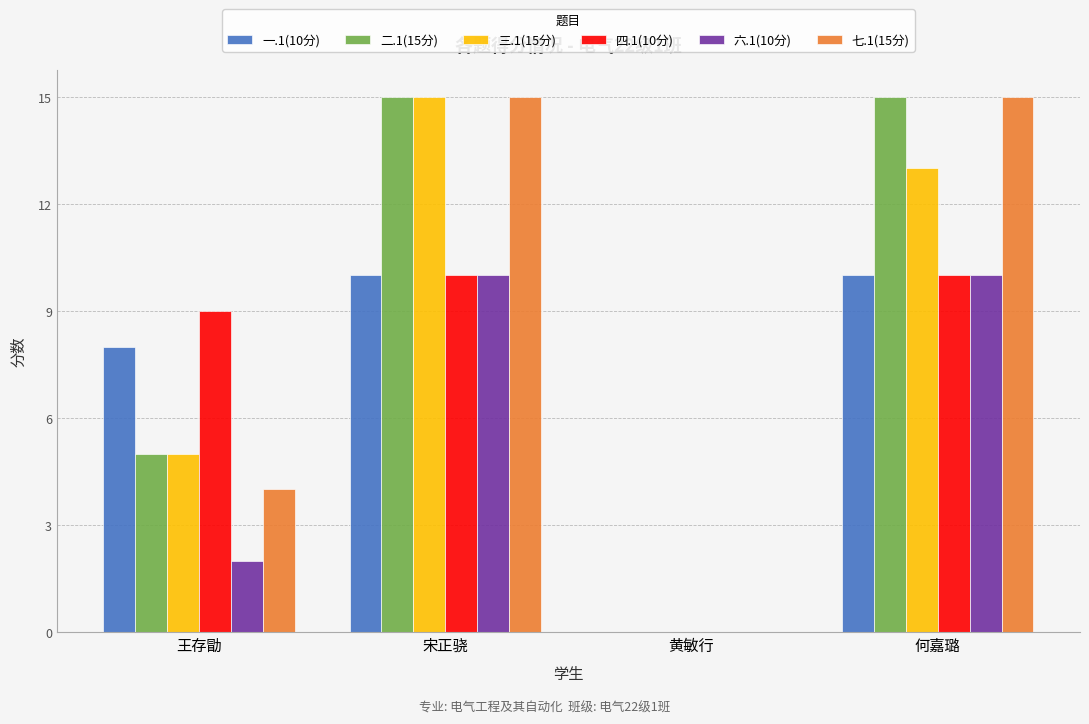

The 三.1(15分) series shows -6 at 黄敏行. True or false?

False